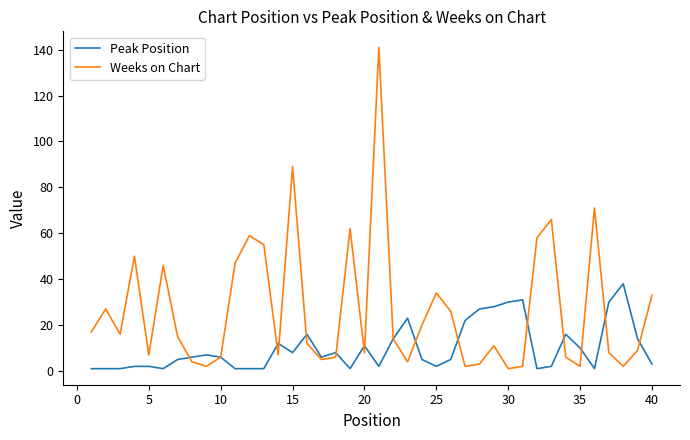

Which series has the largest total across all categories?

Weeks on Chart